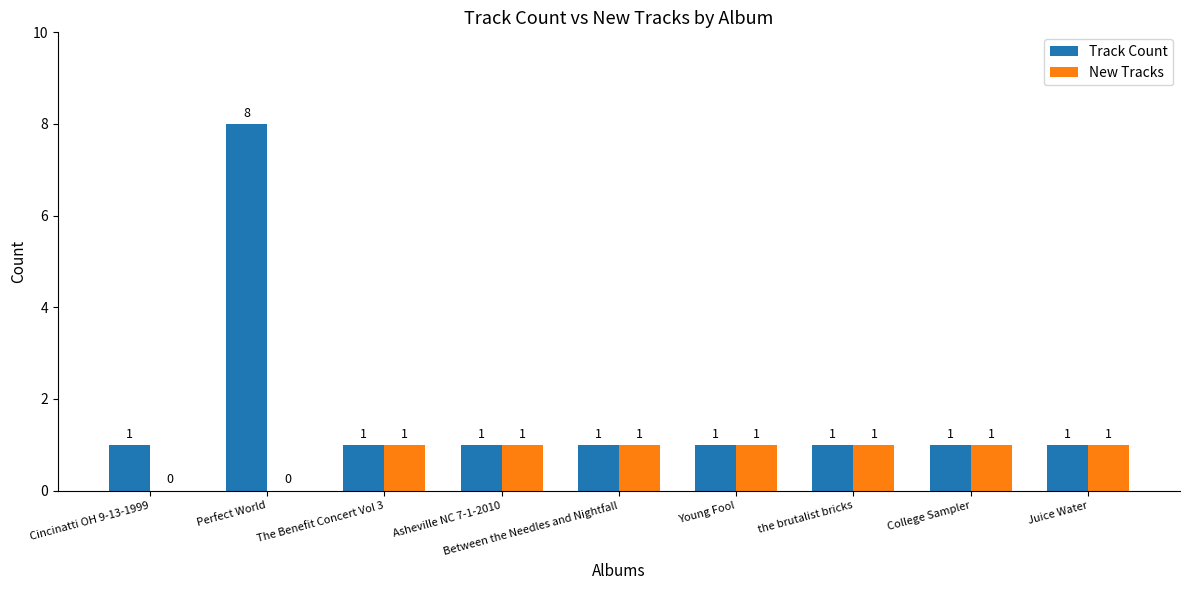

What is the sum of all New Tracks values?

7